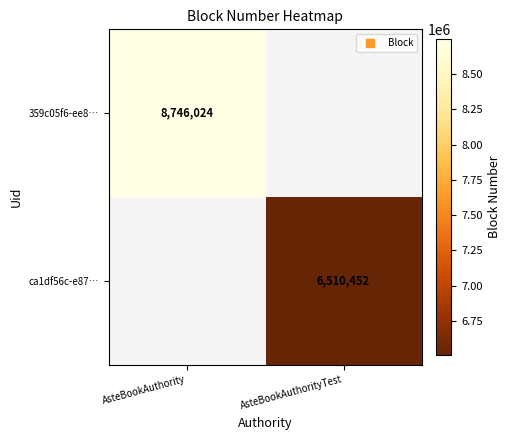

At which label is 359c05f6-ee8… closest to 8746024?

AsteBookAuthority